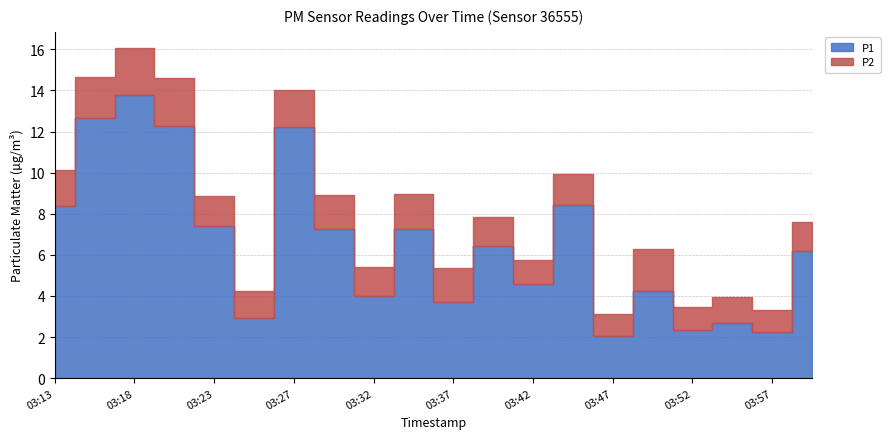

Where is the first local maximum for P2?

03:20